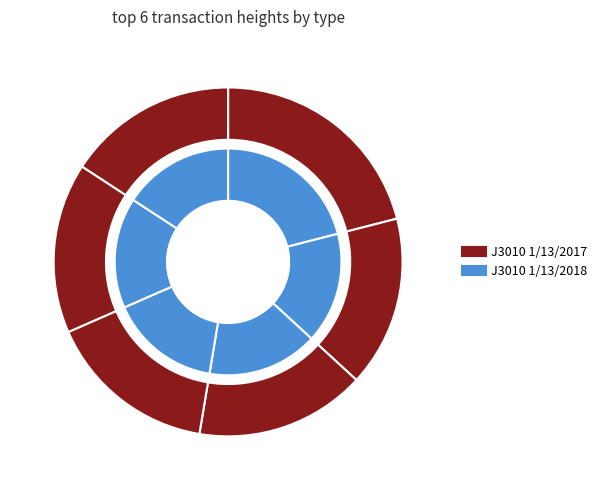

The 536484 slice represents 16% of the pie. True or false?

True